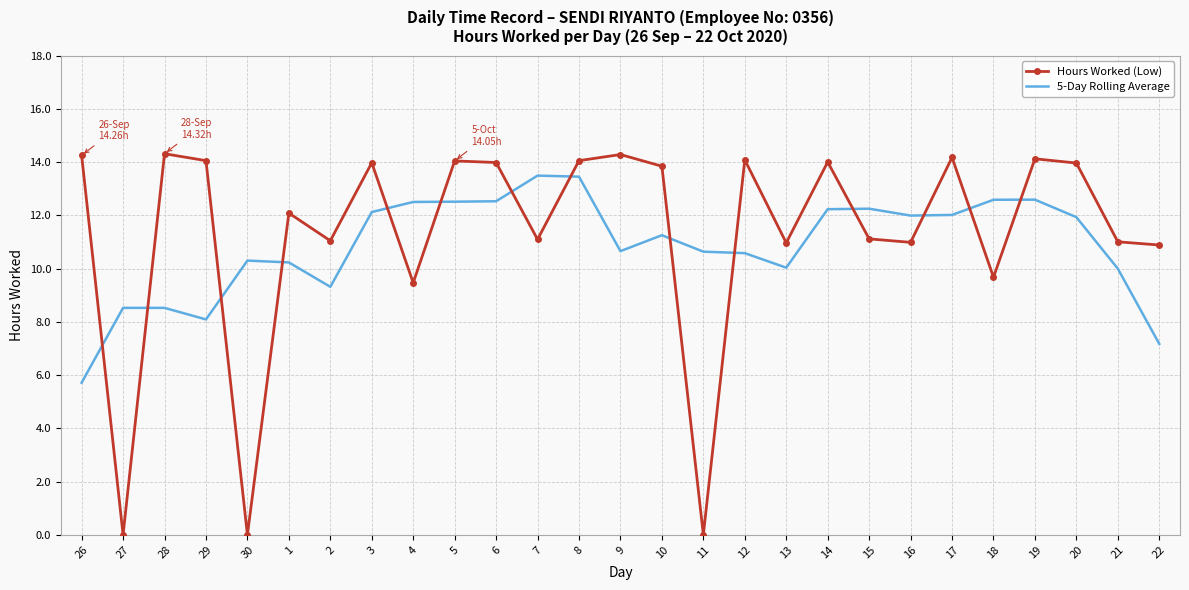

At which label does 5-Day Rolling Average reach its minimum?

26